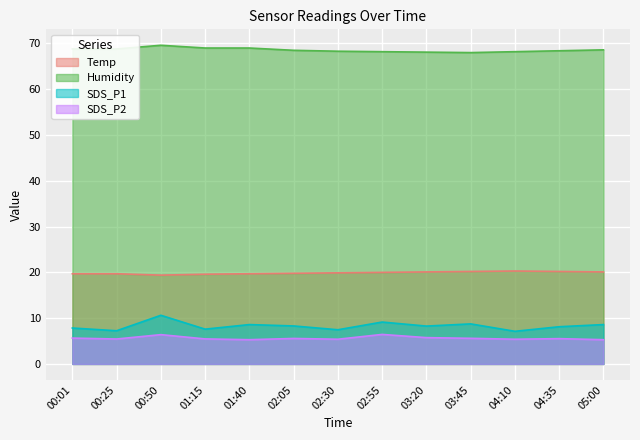

At which category is the sum across all series the highest?

00:50